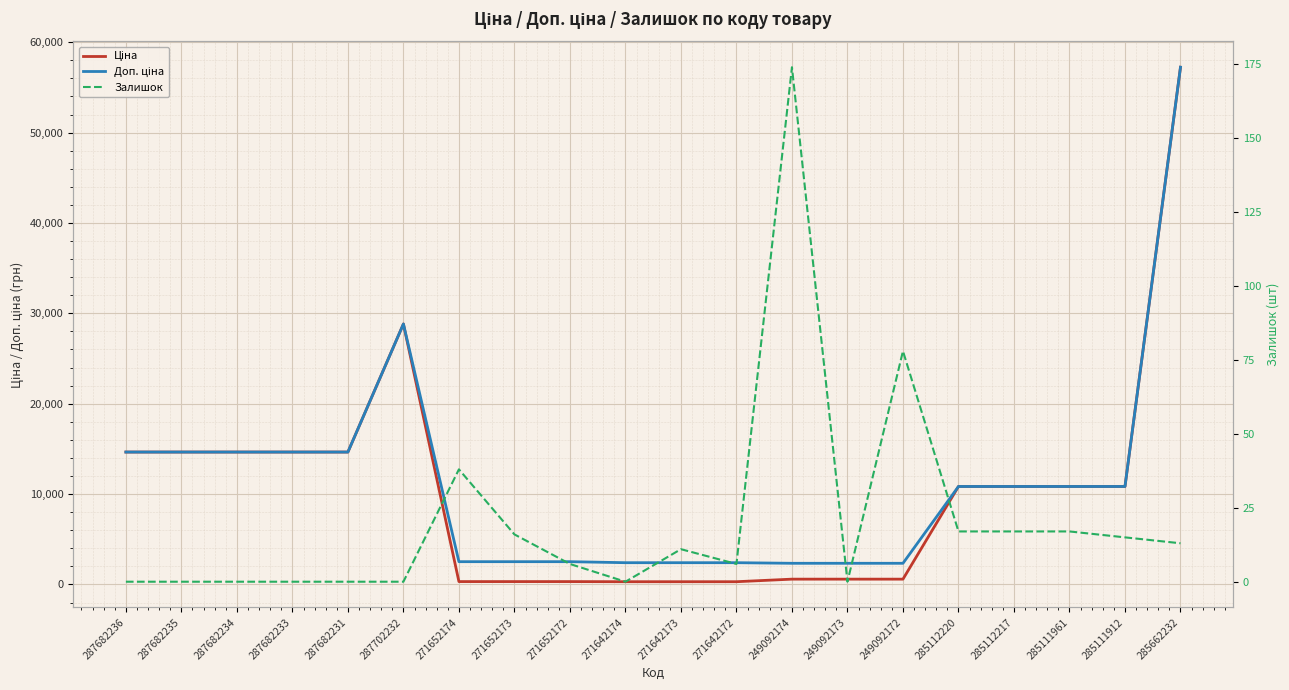

Where does the Залишок series first go above 11?

271652174